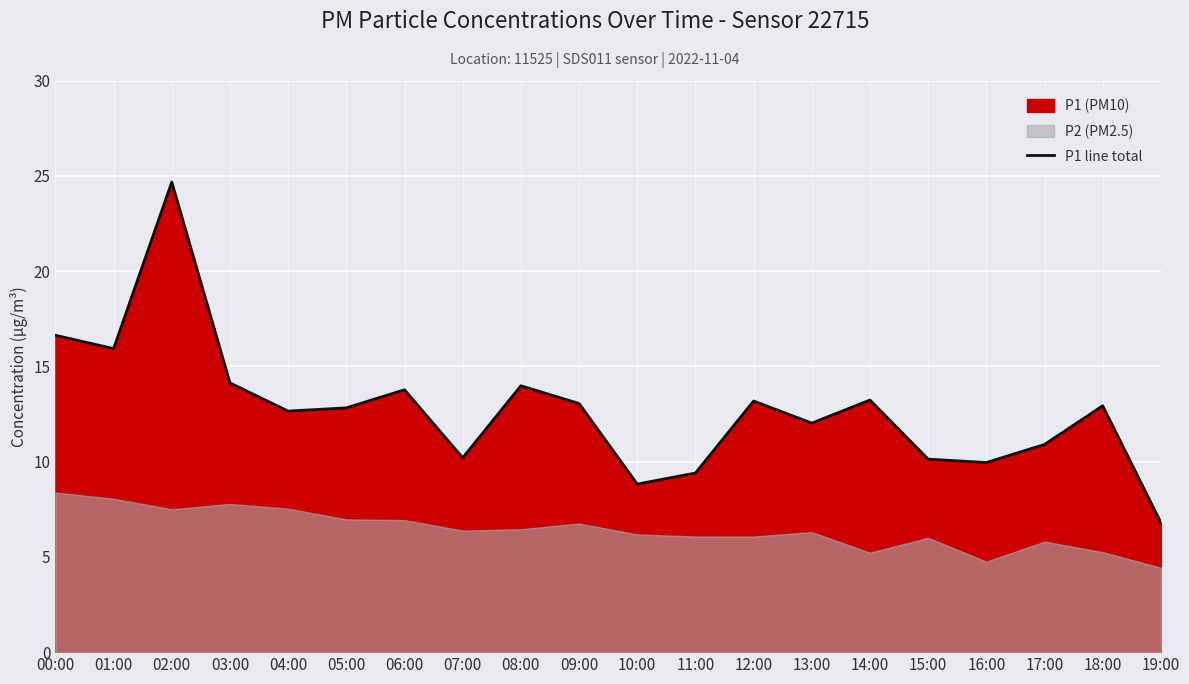

What is the change in value from 05:00 to 15:00?

-2.7